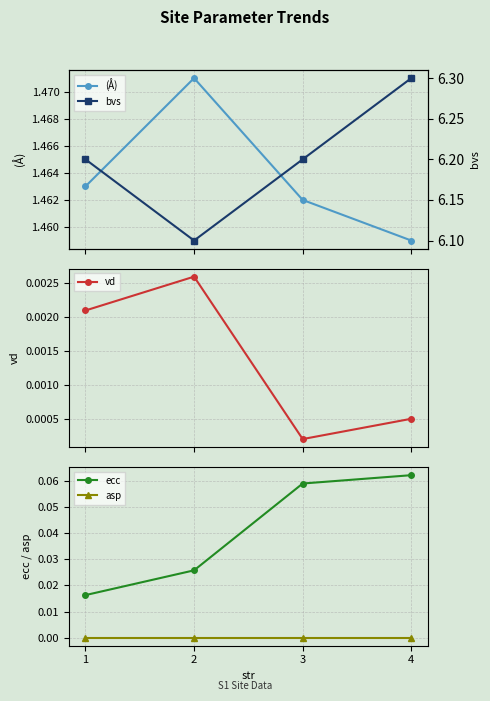

Which series has the largest range (max minus min)?

bvs